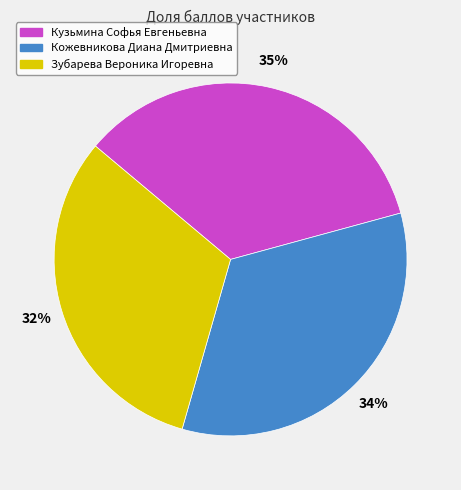

Between Кожевникова Диана Дмитриевна and Кузьмина Софья Евгеньевна, which is larger?

Кузьмина Софья Евгеньевна